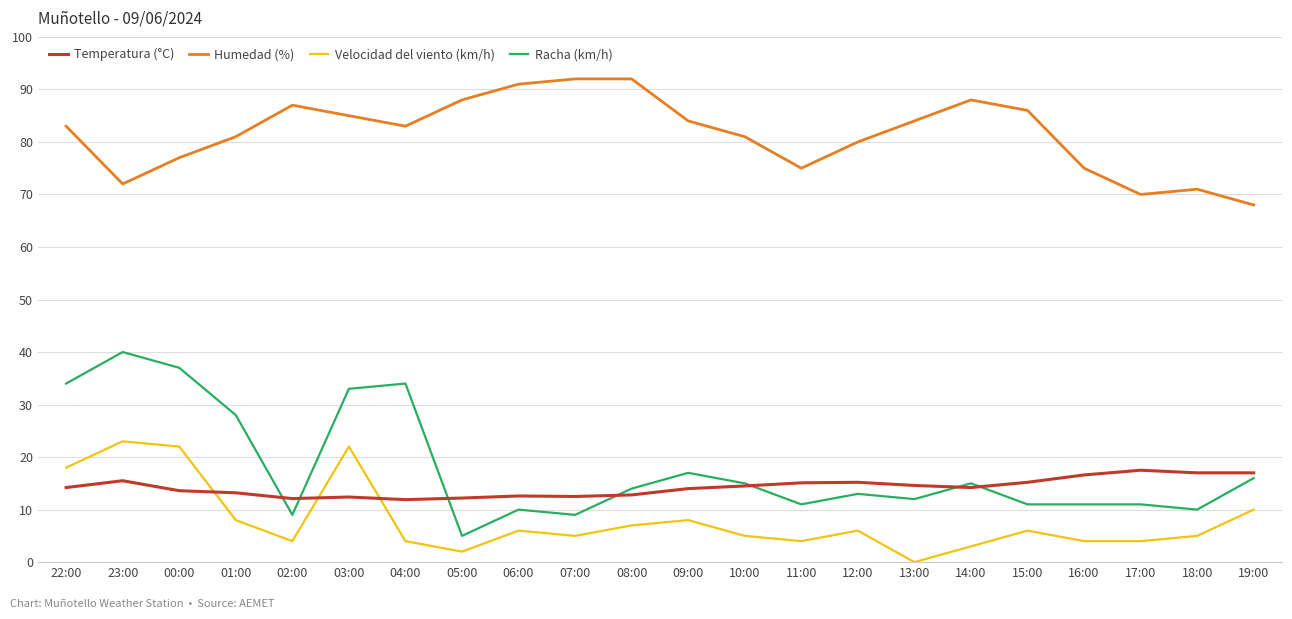

True or false: Velocidad del viento (km/h) has a value of 18.0 at 22:00.

True